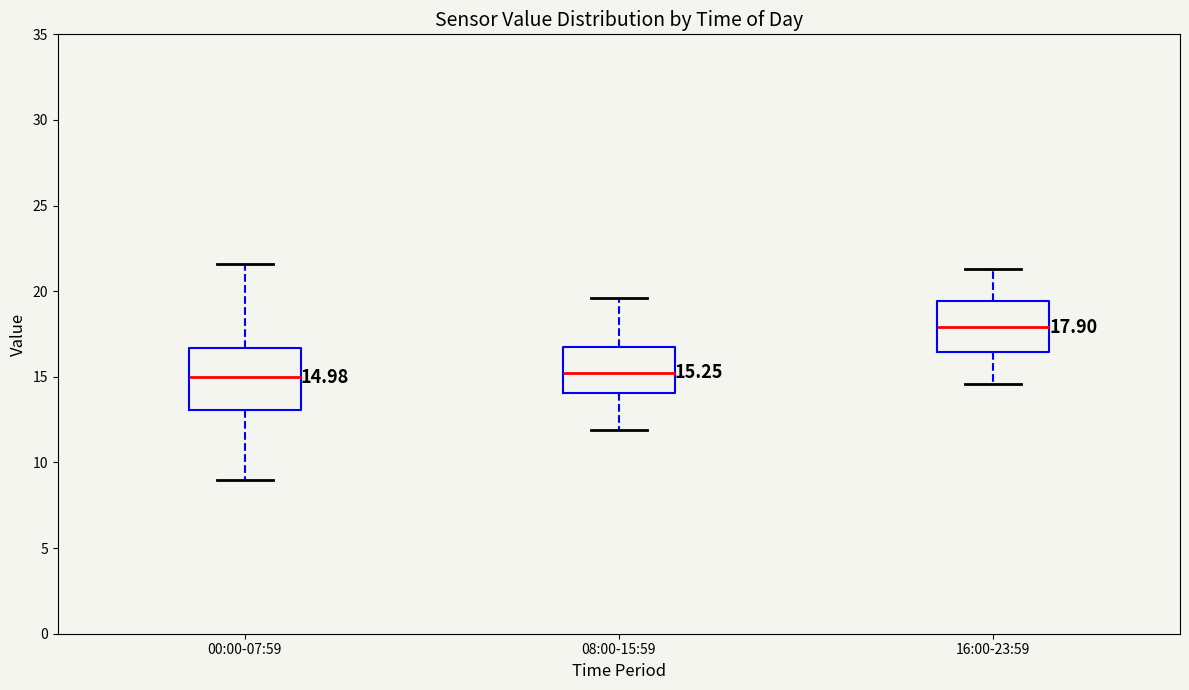

Which box has the highest median line?

16:00-23:59